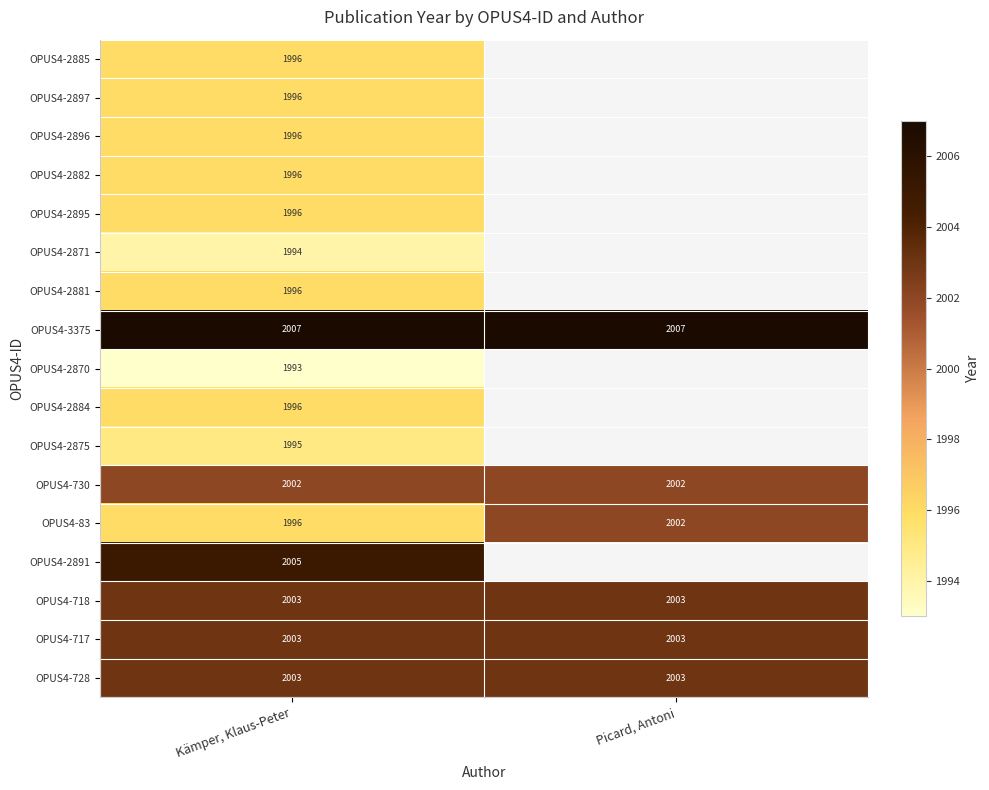

What is the spread (max minus min) of values at Kämper, Klaus-Peter?

14